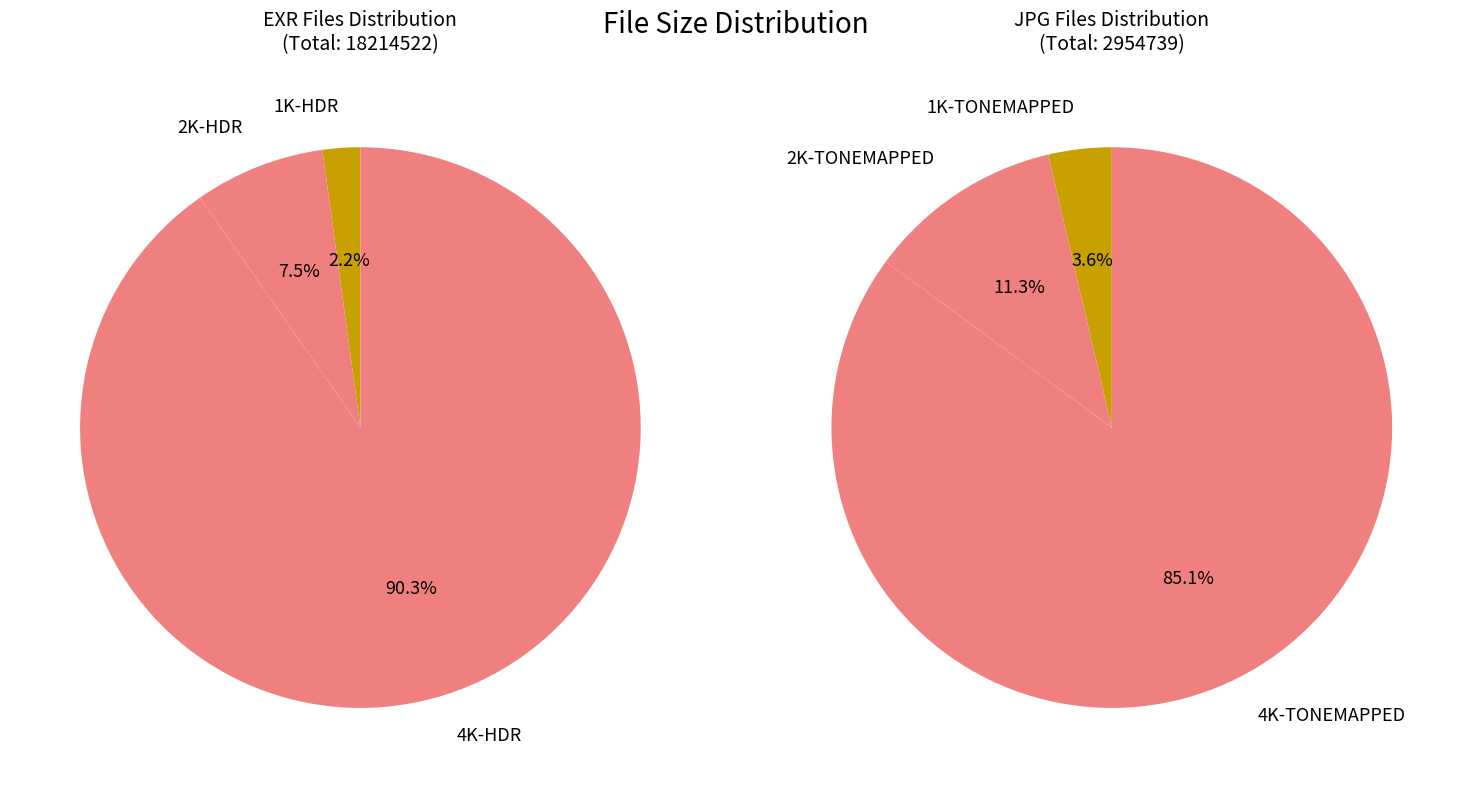

How many segments does this pie chart have?

6